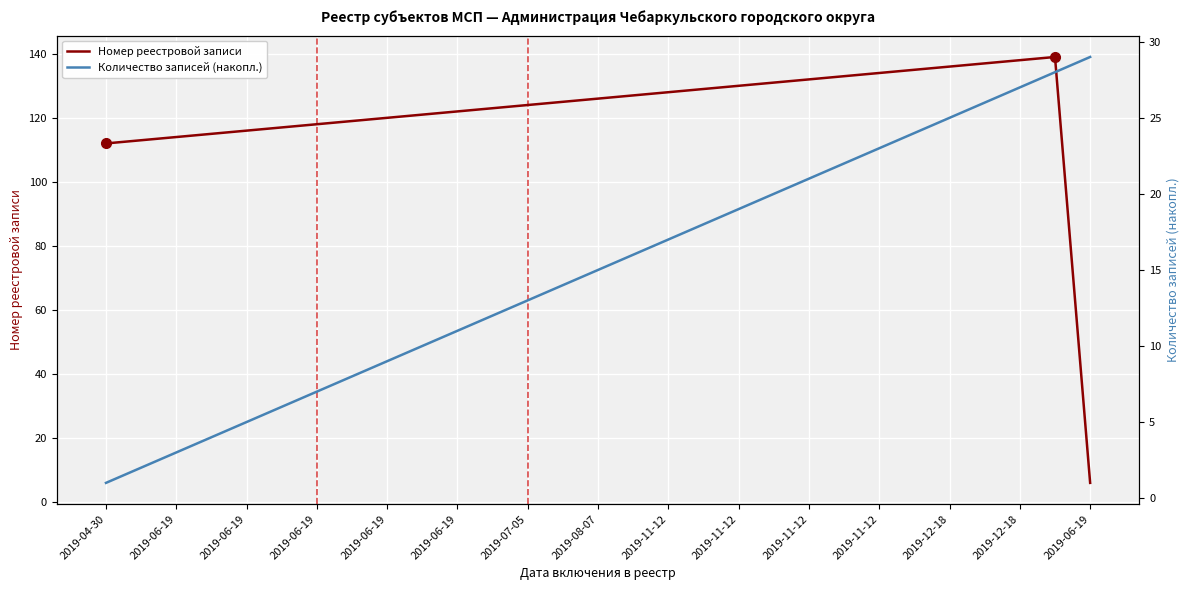

After their last crossing, which series has the higher values: Количество записей (накопл.) or Номер реестровой записи?

Количество записей (накопл.)